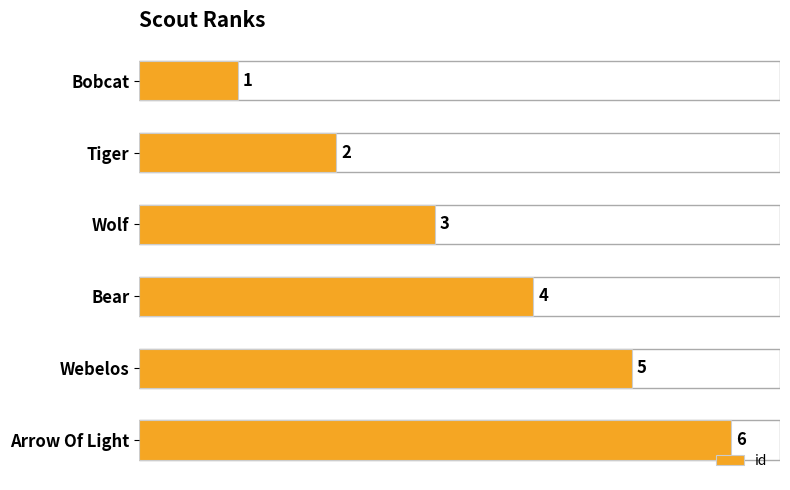

What is the difference between the maximum and minimum values?

5